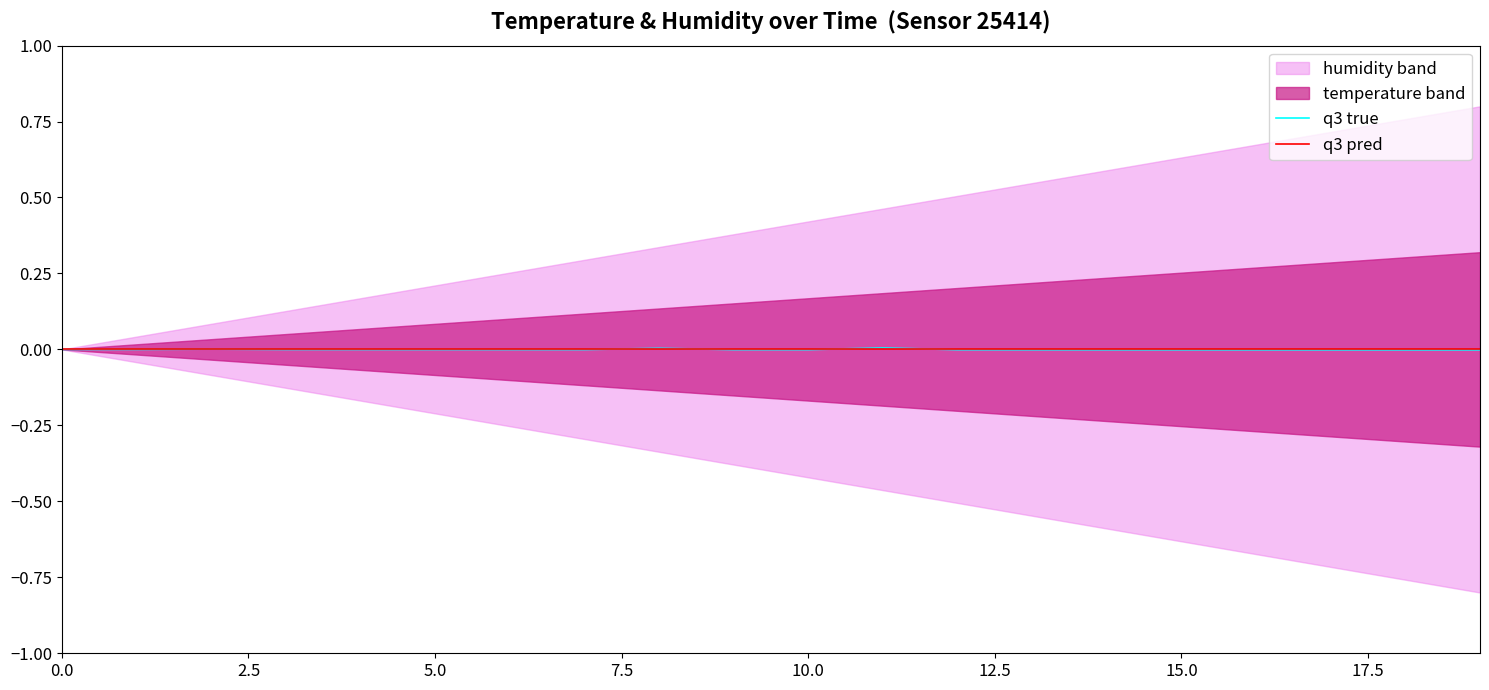

Reading left to right, extract all data points from this chart.

q3 true: -0.0	-0.0	0.0	-0.0	-0.0	-0.0	-0.0	-0.0	0.0	-0.0	-0.0	0.0	-0.0	-0.0	-0.0	-0.0	-0.0	-0.0	-0.0	-0.0
q3 pred: -0.0	-0.0	-0.0	-0.0	-0.0	-0.0	-0.0	-0.0	-0.0	-0.0	-0.0	-0.0	-0.0	-0.0	-0.0	-0.0	-0.0	-0.0	-0.0	-0.0